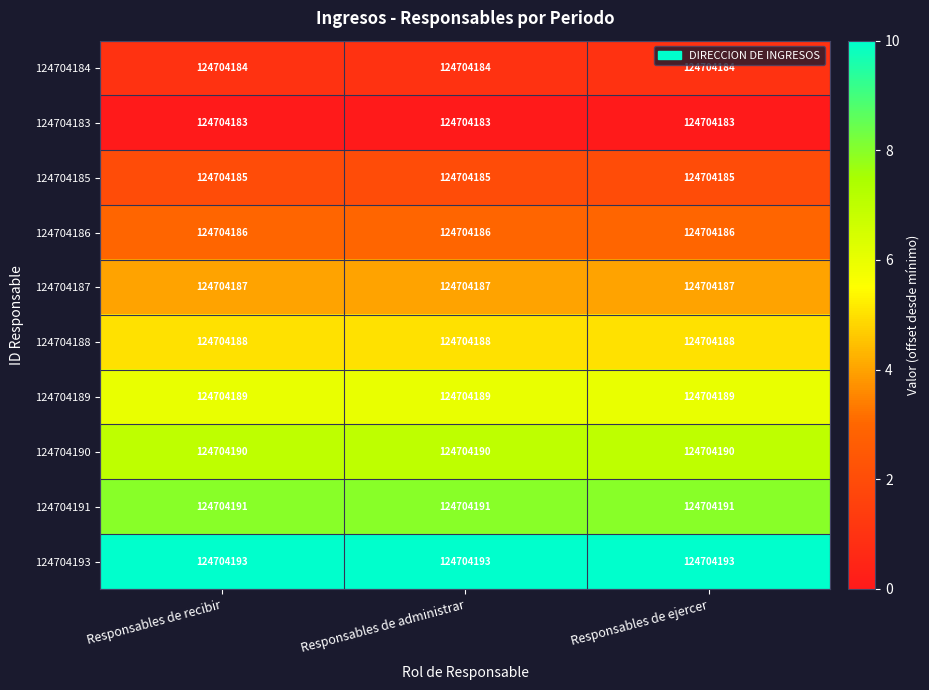

Reading right to left, extract all data points from this chart.

124704184: Responsables de ejercer=124704184	Responsables de administrar=124704184	Responsables de recibir=124704184
124704183: Responsables de ejercer=124704183	Responsables de administrar=124704183	Responsables de recibir=124704183
124704185: Responsables de ejercer=124704185	Responsables de administrar=124704185	Responsables de recibir=124704185
124704186: Responsables de ejercer=124704186	Responsables de administrar=124704186	Responsables de recibir=124704186
124704187: Responsables de ejercer=124704187	Responsables de administrar=124704187	Responsables de recibir=124704187
124704188: Responsables de ejercer=124704188	Responsables de administrar=124704188	Responsables de recibir=124704188
124704189: Responsables de ejercer=124704189	Responsables de administrar=124704189	Responsables de recibir=124704189
124704190: Responsables de ejercer=124704190	Responsables de administrar=124704190	Responsables de recibir=124704190
124704191: Responsables de ejercer=124704191	Responsables de administrar=124704191	Responsables de recibir=124704191
124704193: Responsables de ejercer=124704193	Responsables de administrar=124704193	Responsables de recibir=124704193